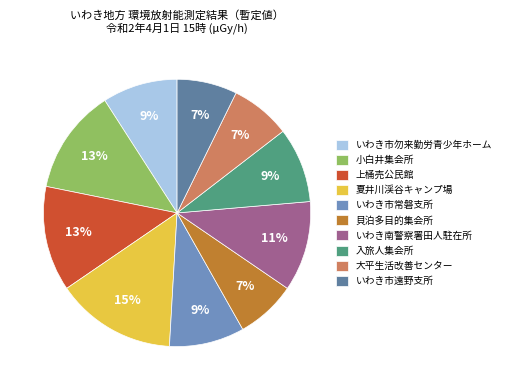

Which category has the smallest portion of the pie?

貝泊多目的集会所